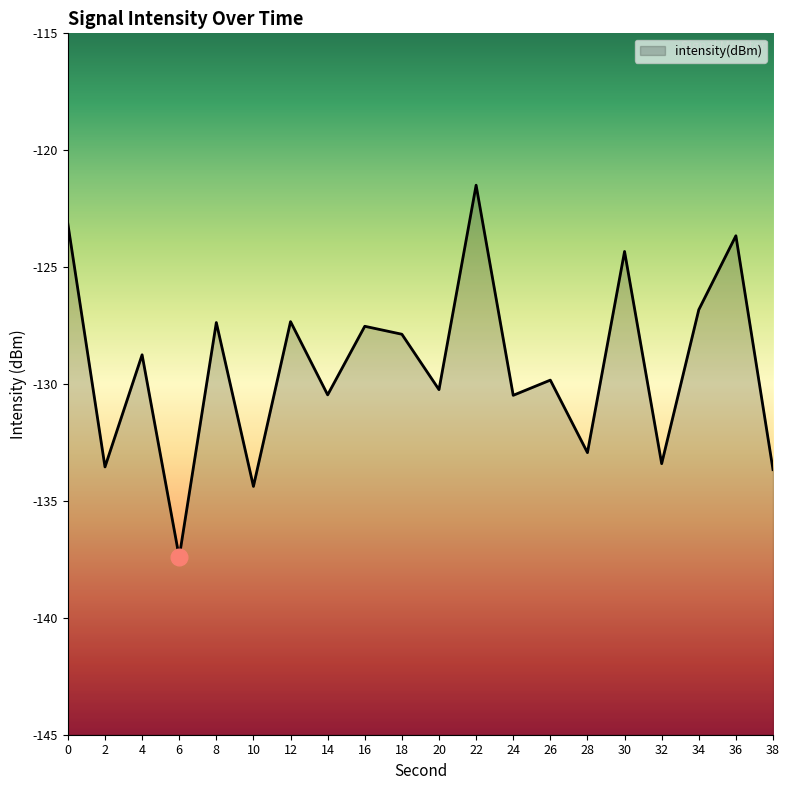

How many points are higher than both their immediate neighbors (excluding endpoints)?

8